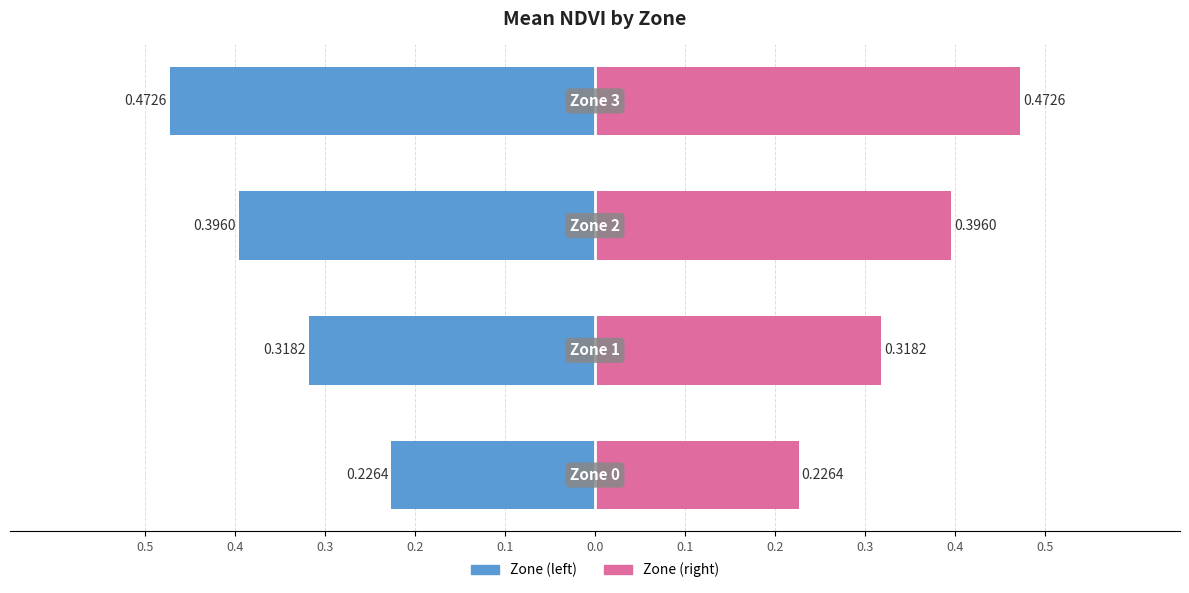

Is the value of Mean NDVI (left) at 0.4 greater than the value of Mean NDVI (right) at 0.3?

No